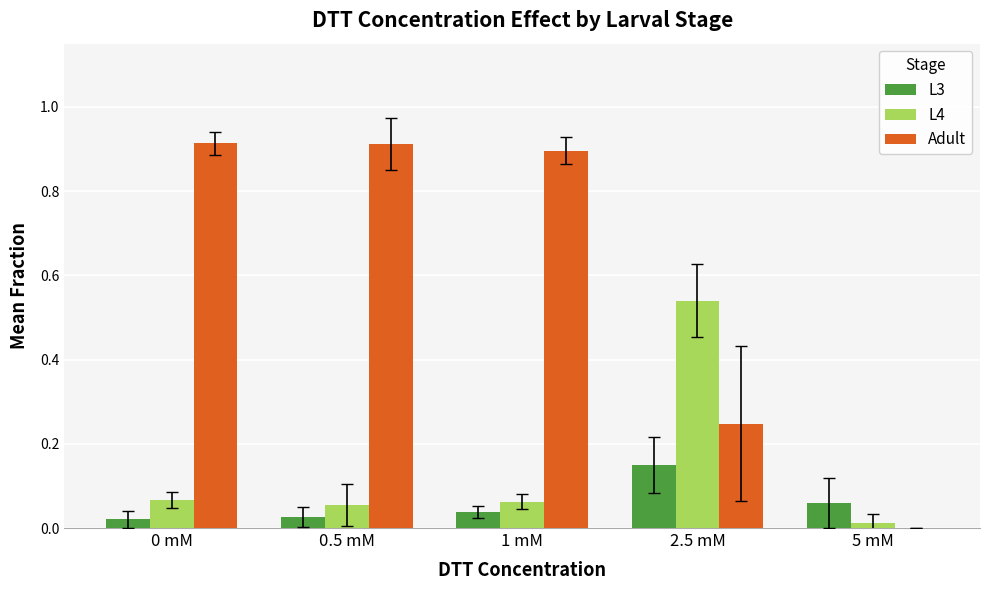

Is the value of L4 at 1 mM greater than the value of Adult at 0.5 mM?

No